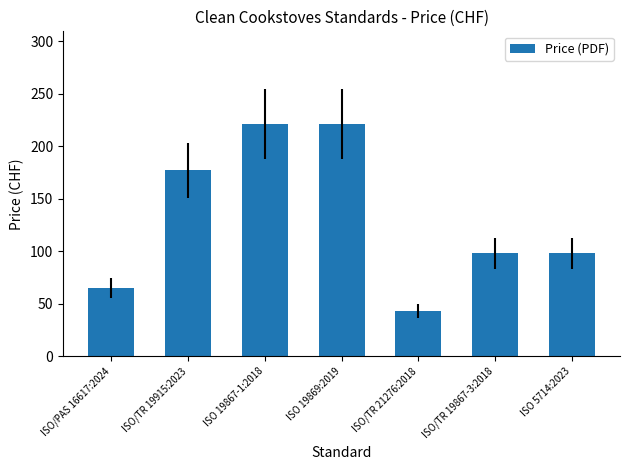

Where does the data first go above 98?

ISO/TR 19915:2023